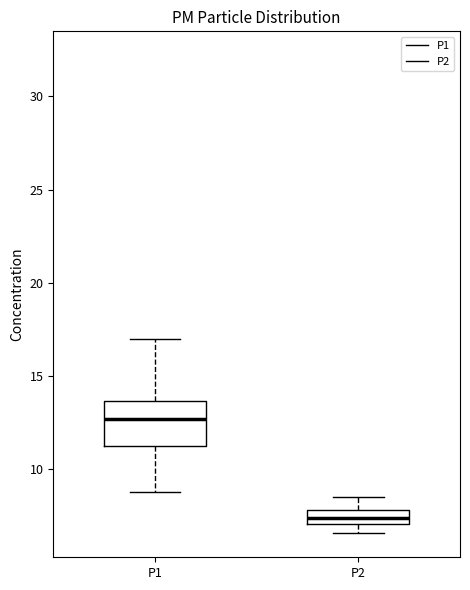

Reading left to right, transcribe this box plot: for each box, give where its median line is, the range the box spans, and where its two whiskers end, as read against the y-axis. The values are not printed on the chart, so give them approximately, as read against the axis.

P1: median 12.5, box 11.0 to 13.5, whiskers 9.0 to 17.0
P2: median 7.5, box 7.0 to 8.0, whiskers 6.5 to 8.5